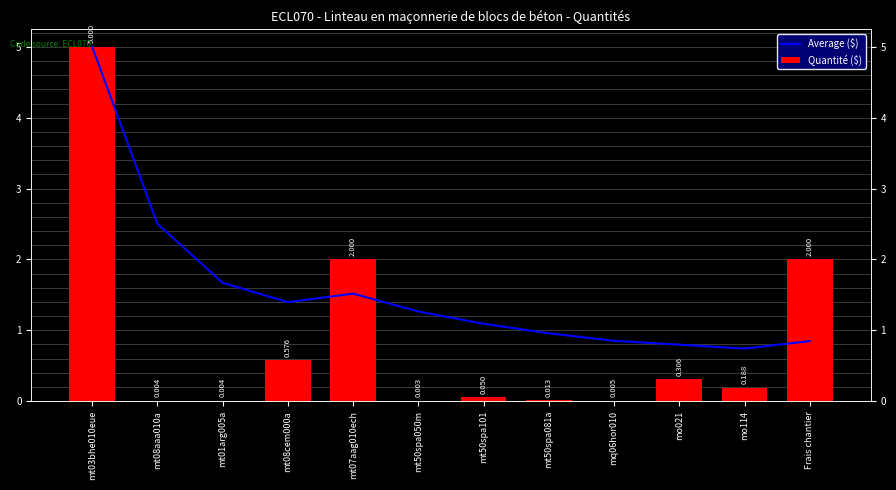

Which series has the largest total across all categories?

Average ($)